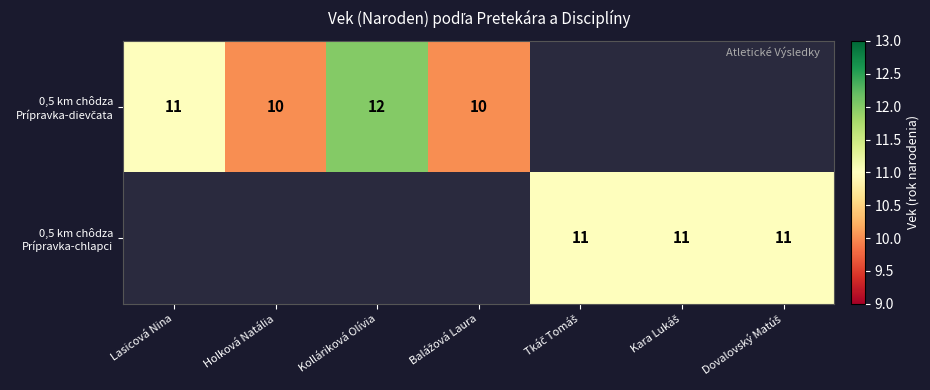

True or false: 0,5 km chôdza Prípravka-chlapci has a value of 11.0 at Tkáč Tomáš.

True